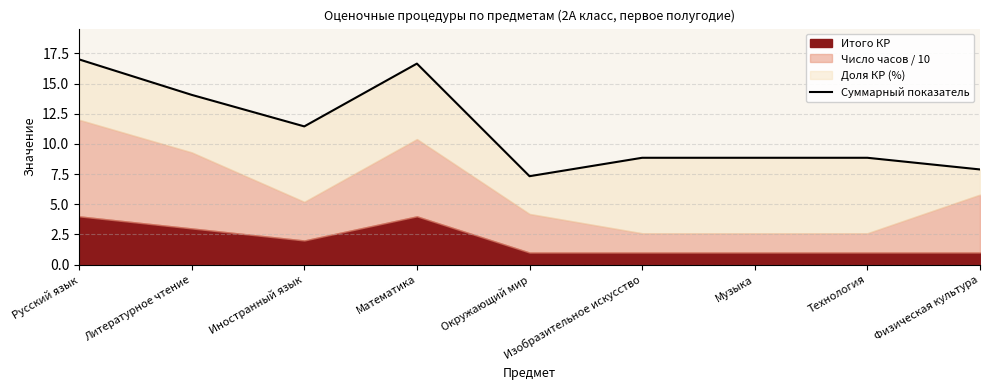

Reading left to right, list all the values displayed in this chart.

17.0	14.1	11.4	16.6	7.3	8.8	8.8	8.8	7.9